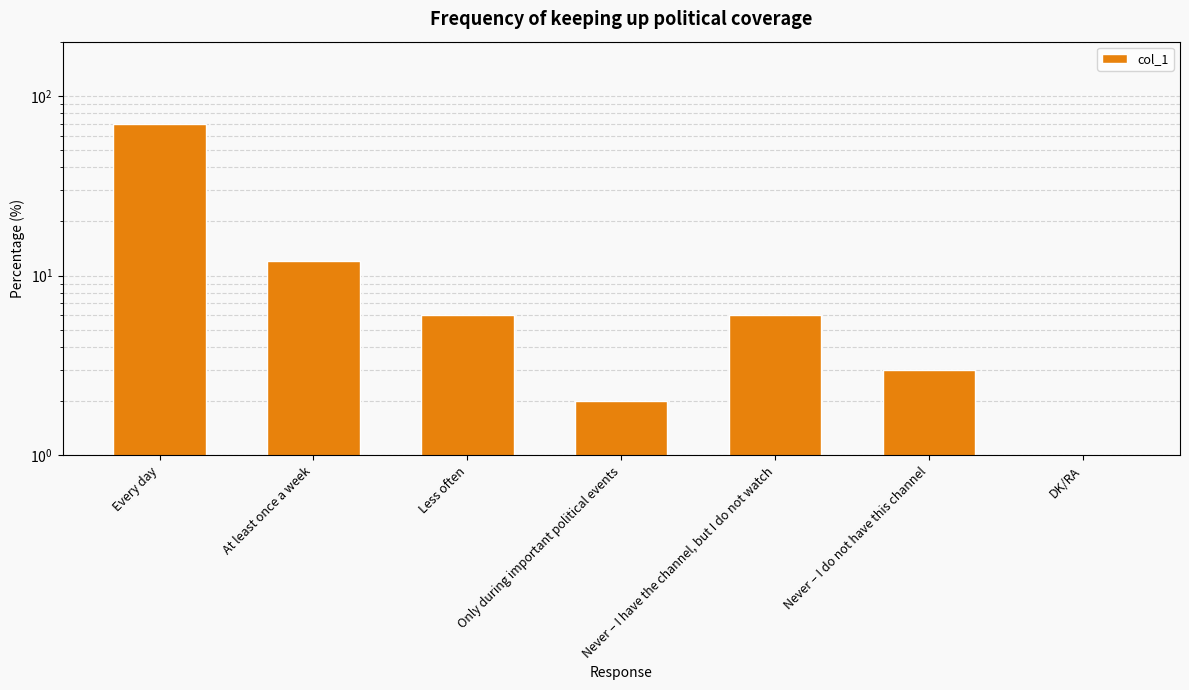

The value at Only during important political events is 1. True or false?

False